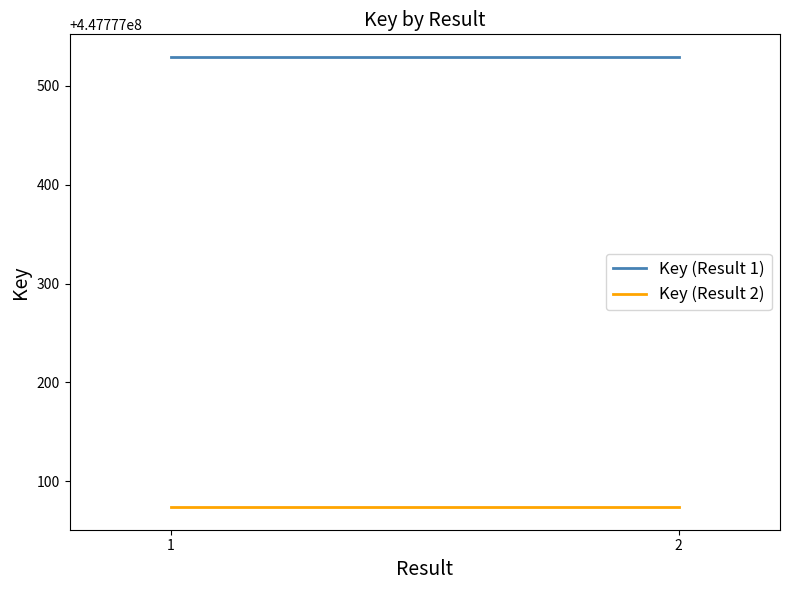

True or false: Key (Result 2) has a value of 447777074 at 1.

True